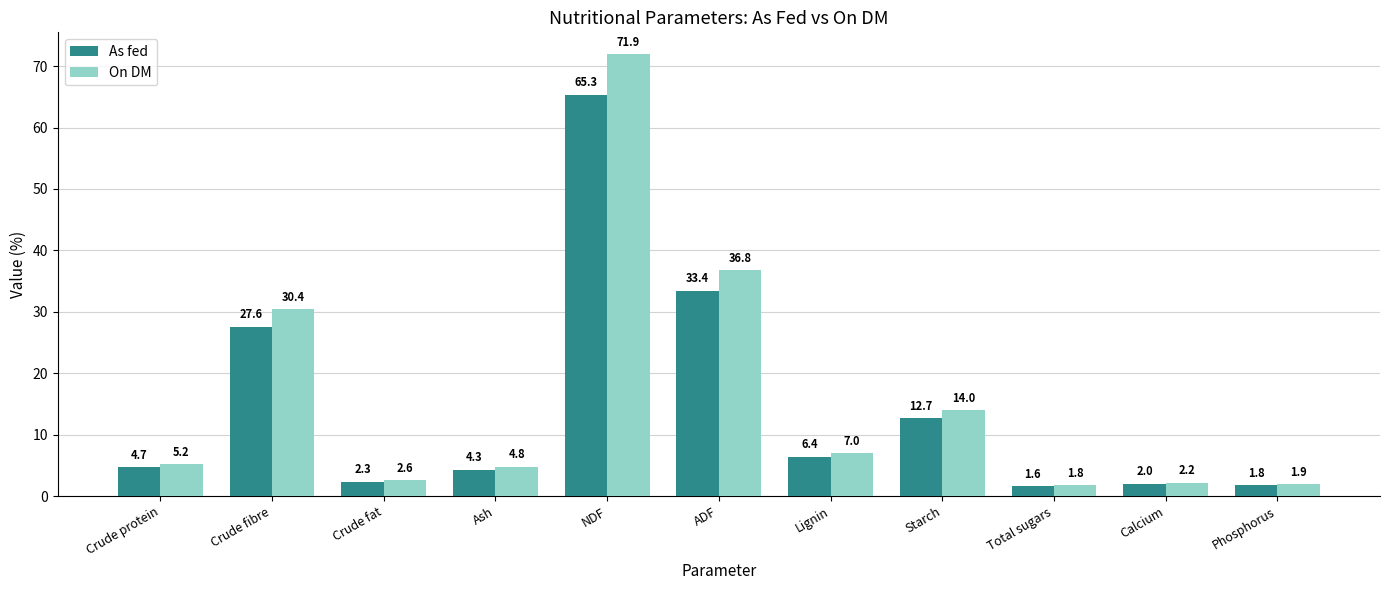

At how many categories does at least one series exceed 69?

1